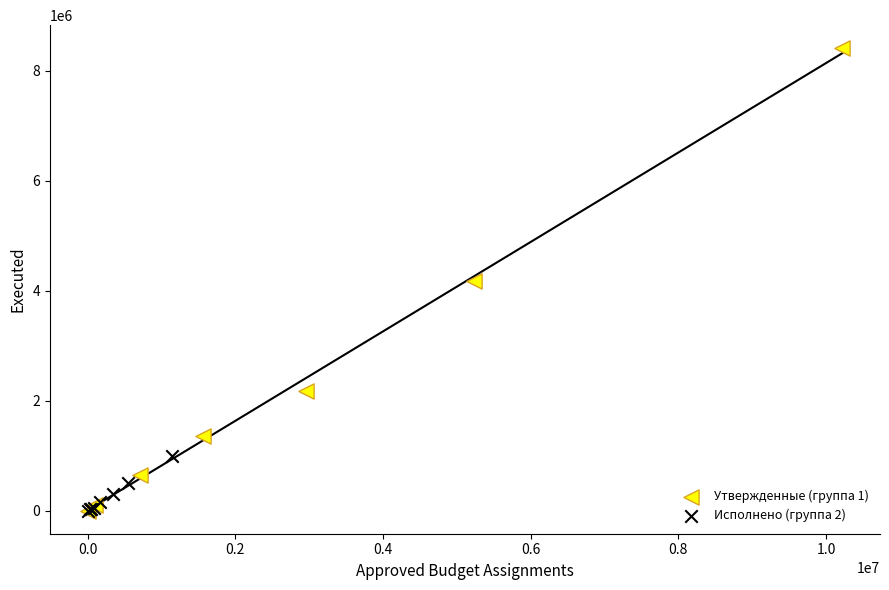

Which series contains the highest Y value?

Утвержденные (группа 1)